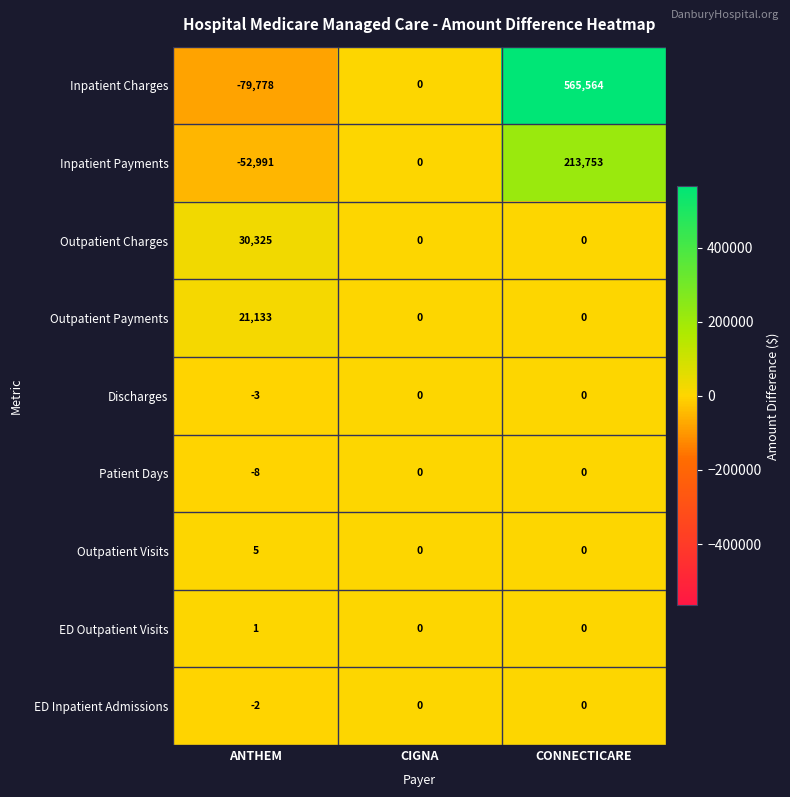

Where is Patient Days nearest to the value -4?

ANTHEM